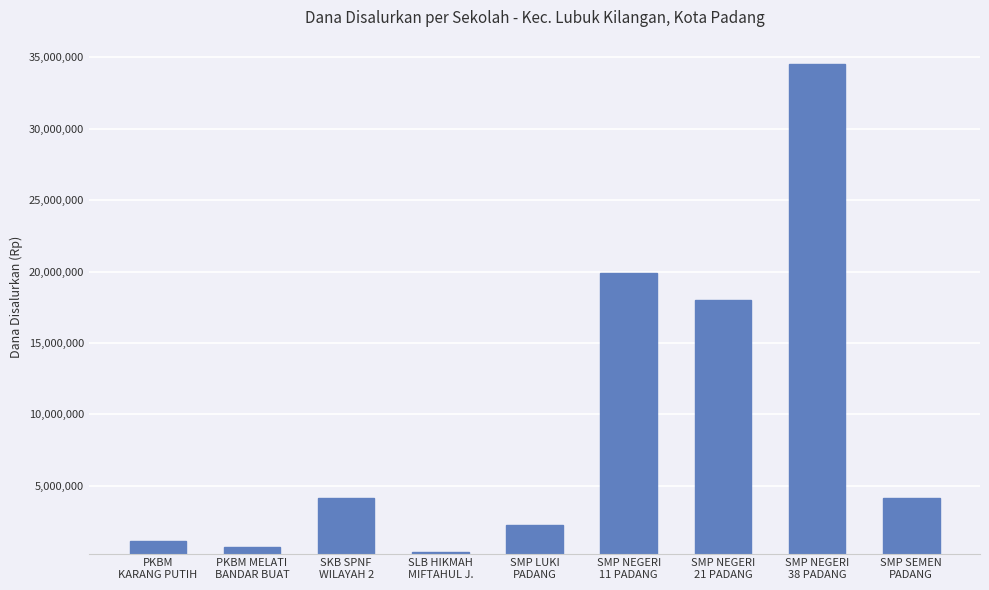

What is the smallest value displayed?

375000